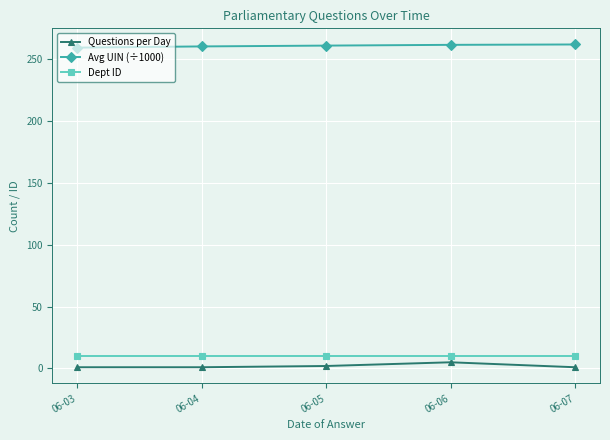

What is the difference between the maximum and minimum values in the Questions per Day series?

4.0